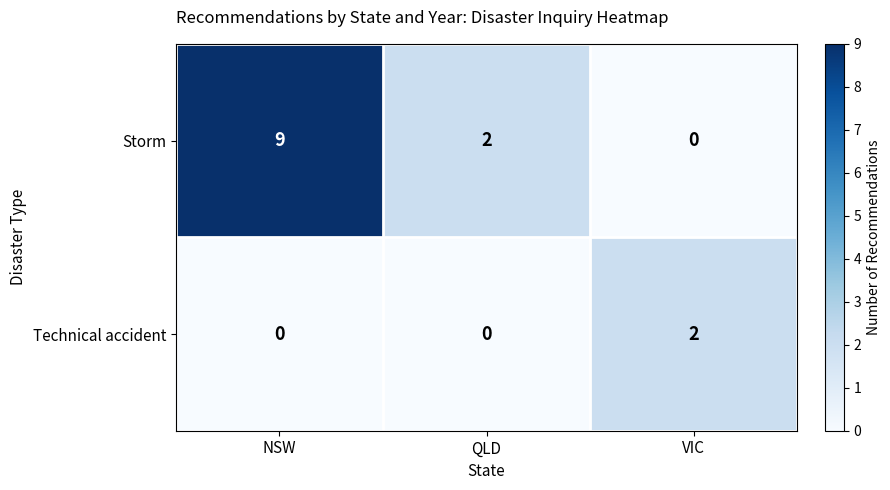

Is it true that Technical accident equals 1 at NSW?

False